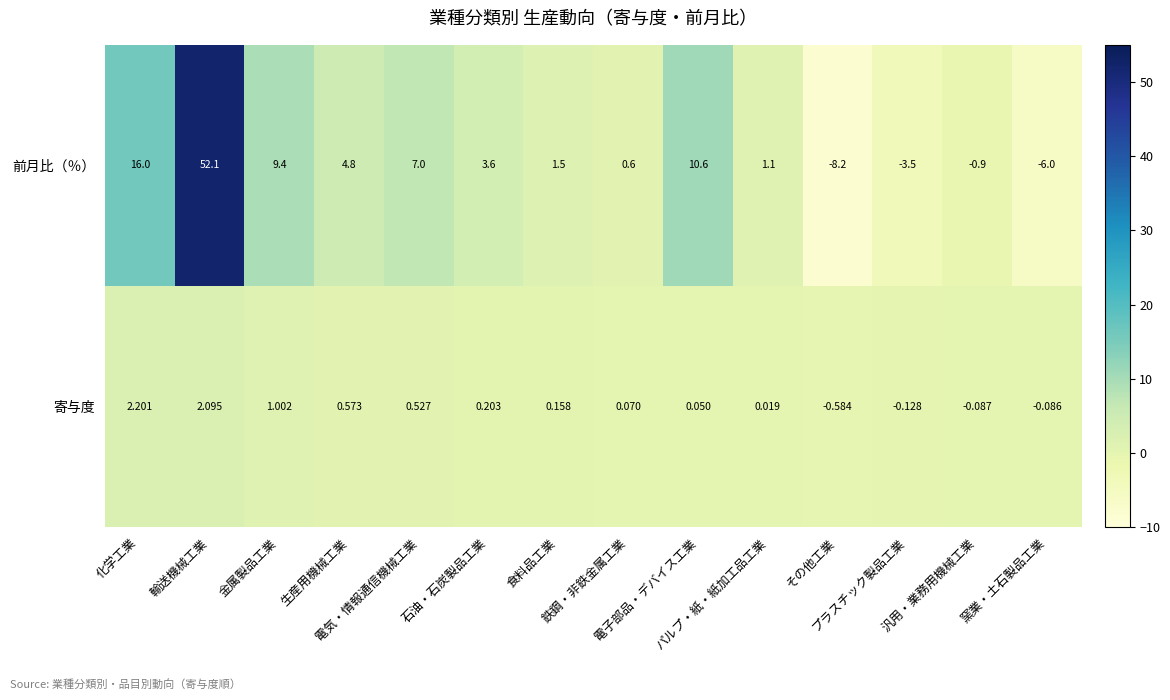

What is the greatest value displayed?

52.1